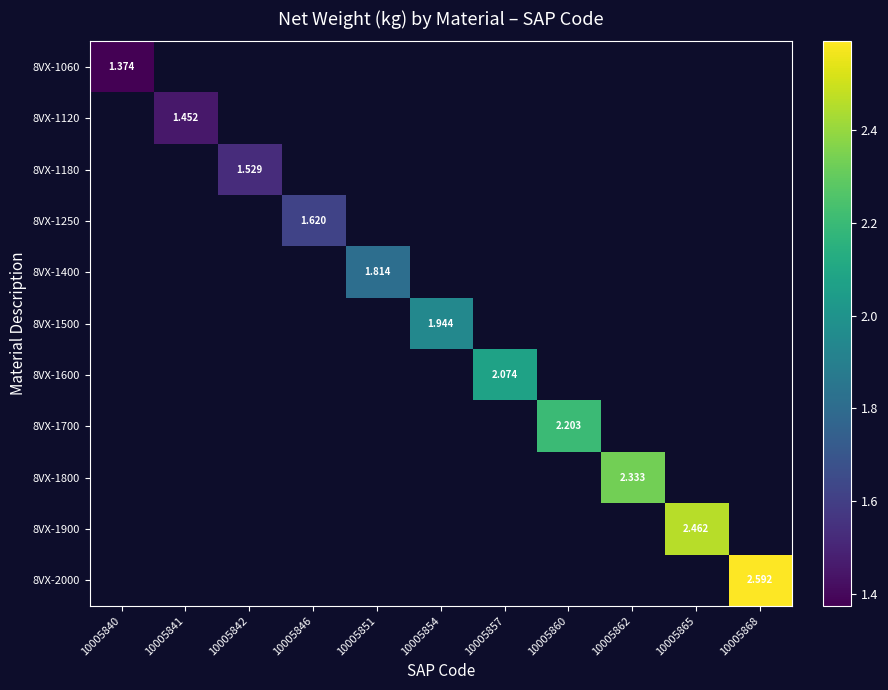

At which category does the chart reach its minimum across all series?

10005840